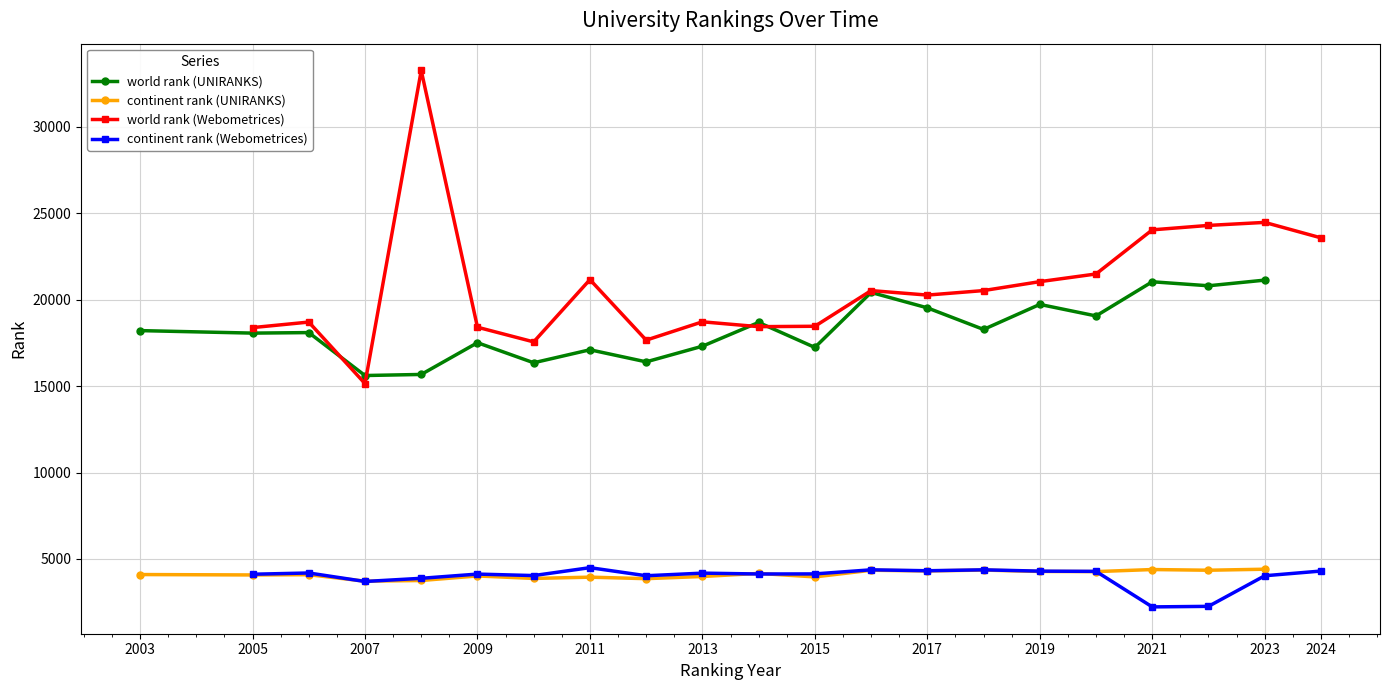

The world rank (Webometrices) series shows 36846 at 2024. True or false?

False